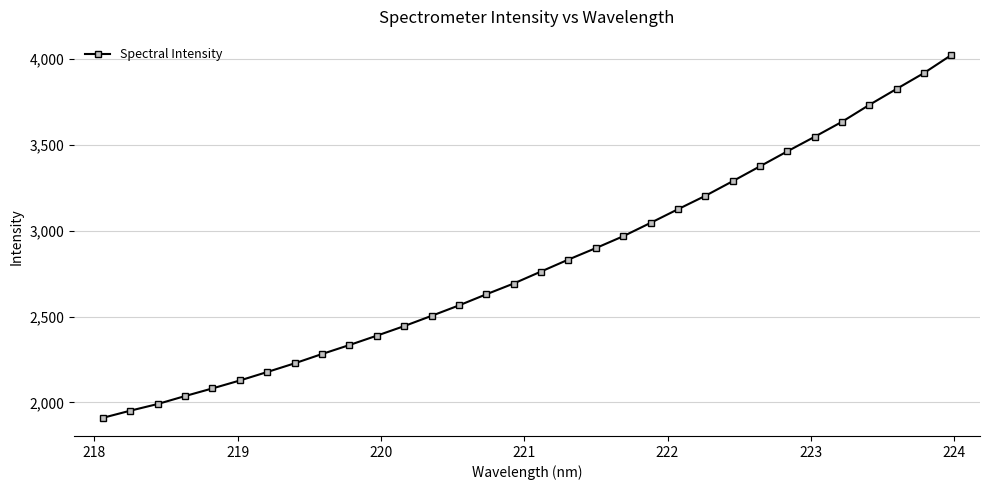

How many data points does each series have?

32